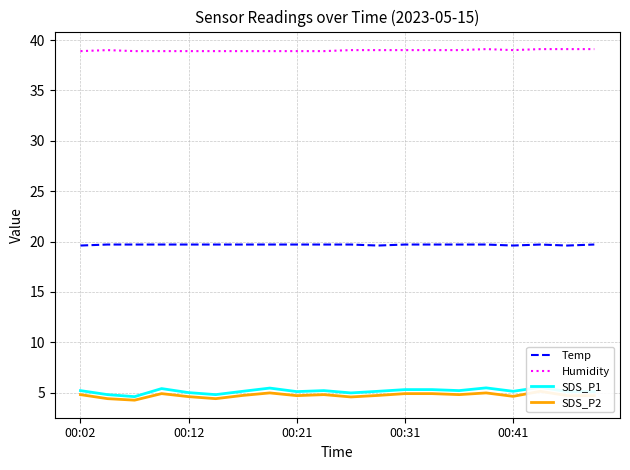

What is the highest value of the Temp series?

19.7